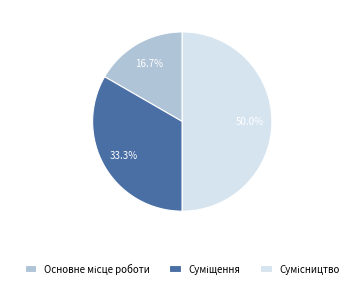

Is the sum of Сумісництво and Суміщення greater than half?

Yes